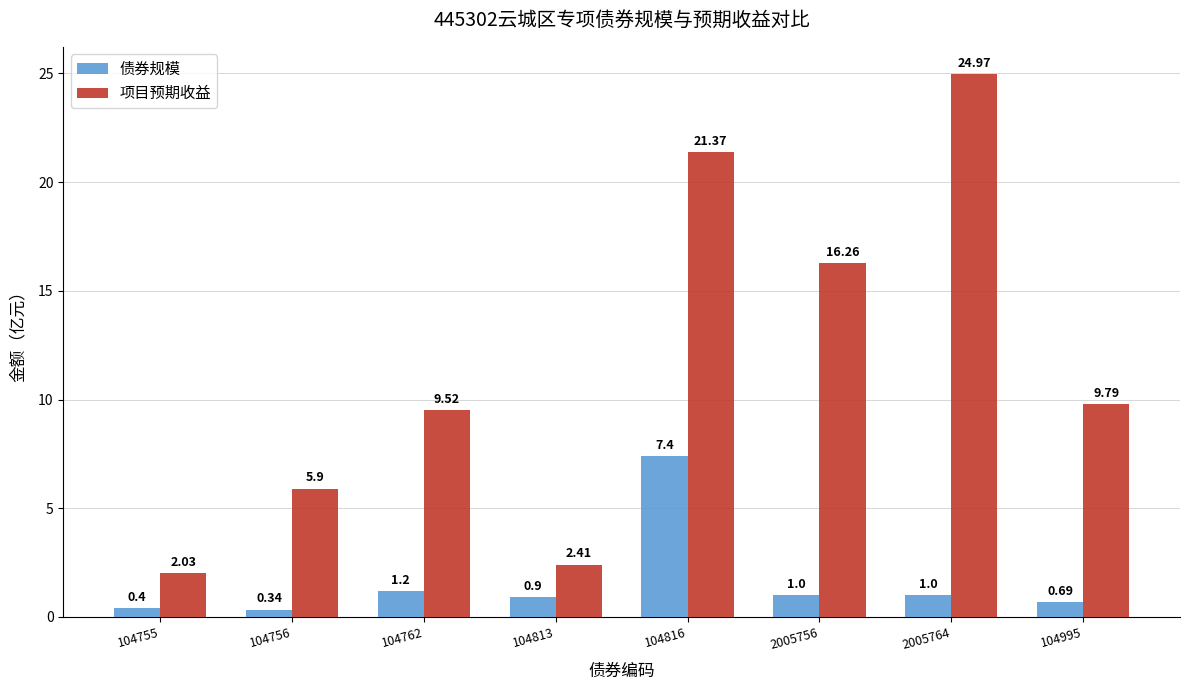

What is the sum of all 债券规模 values?

12.9